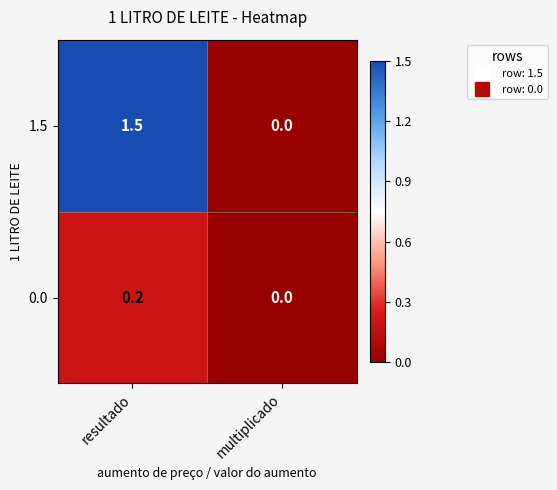

At which label is 1.5 closest to 0?

multiplicado